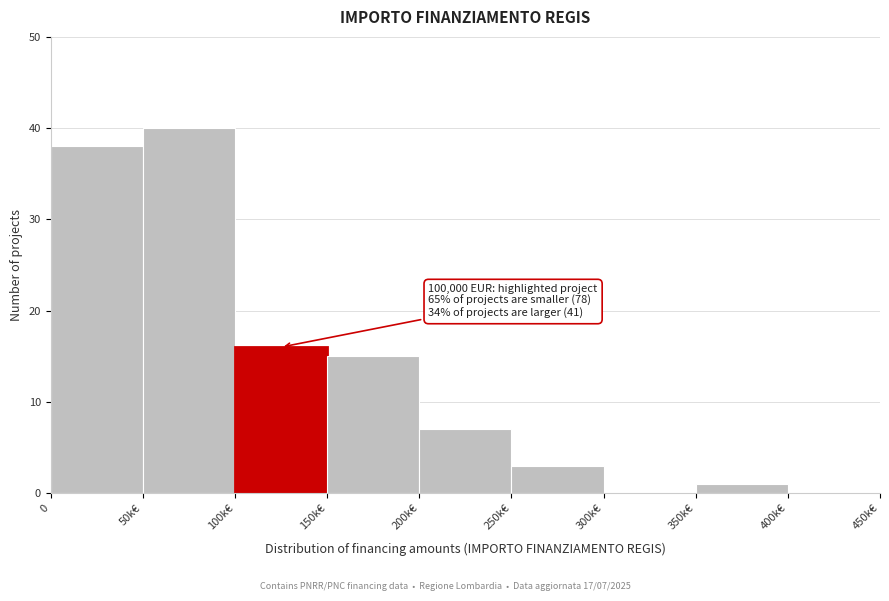

Reading left to right, list all the values displayed in this chart.

0=38	50k€=40	100k€=16	150k€=15	200k€=7	250k€=3	300k€=0	350k€=1	400k€=0